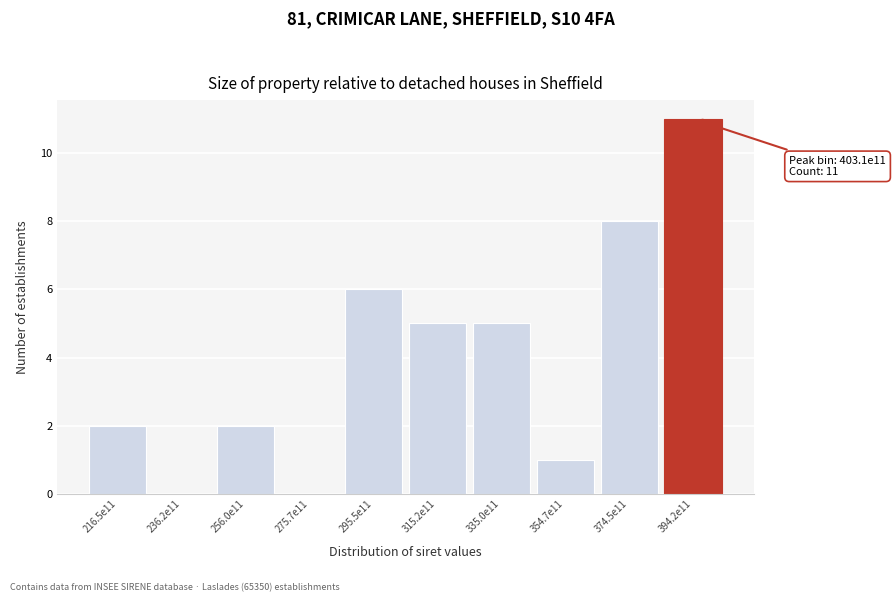

Reading left to right, extract all data points from this chart.

216.5e11=2	236.2e11=0	256.0e11=2	275.7e11=0	295.5e11=6	315.2e11=5	335.0e11=5	354.7e11=1	374.5e11=8	394.2e11=11